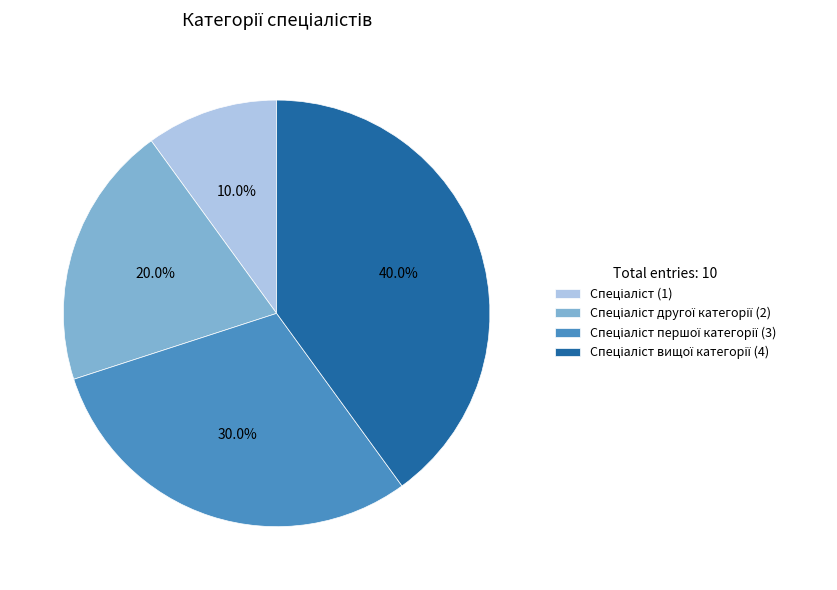

Does any single category account for the majority?

No